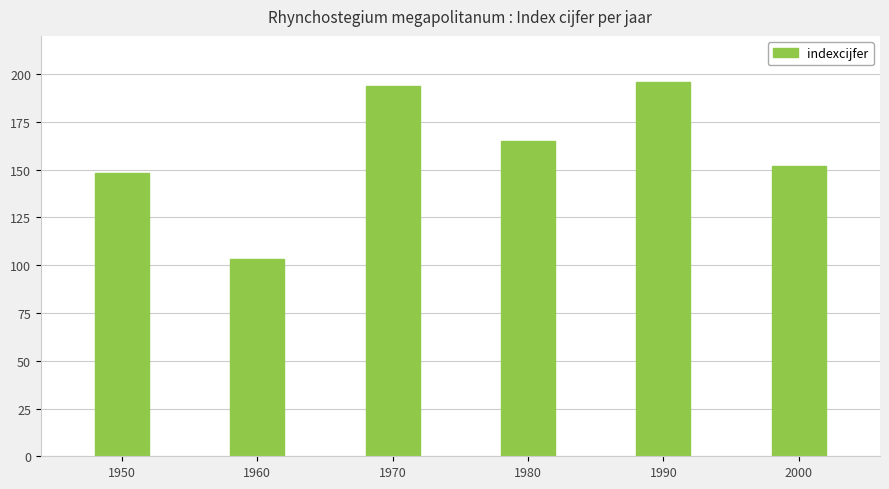

Is it true that the value at 1990 is 79?

False